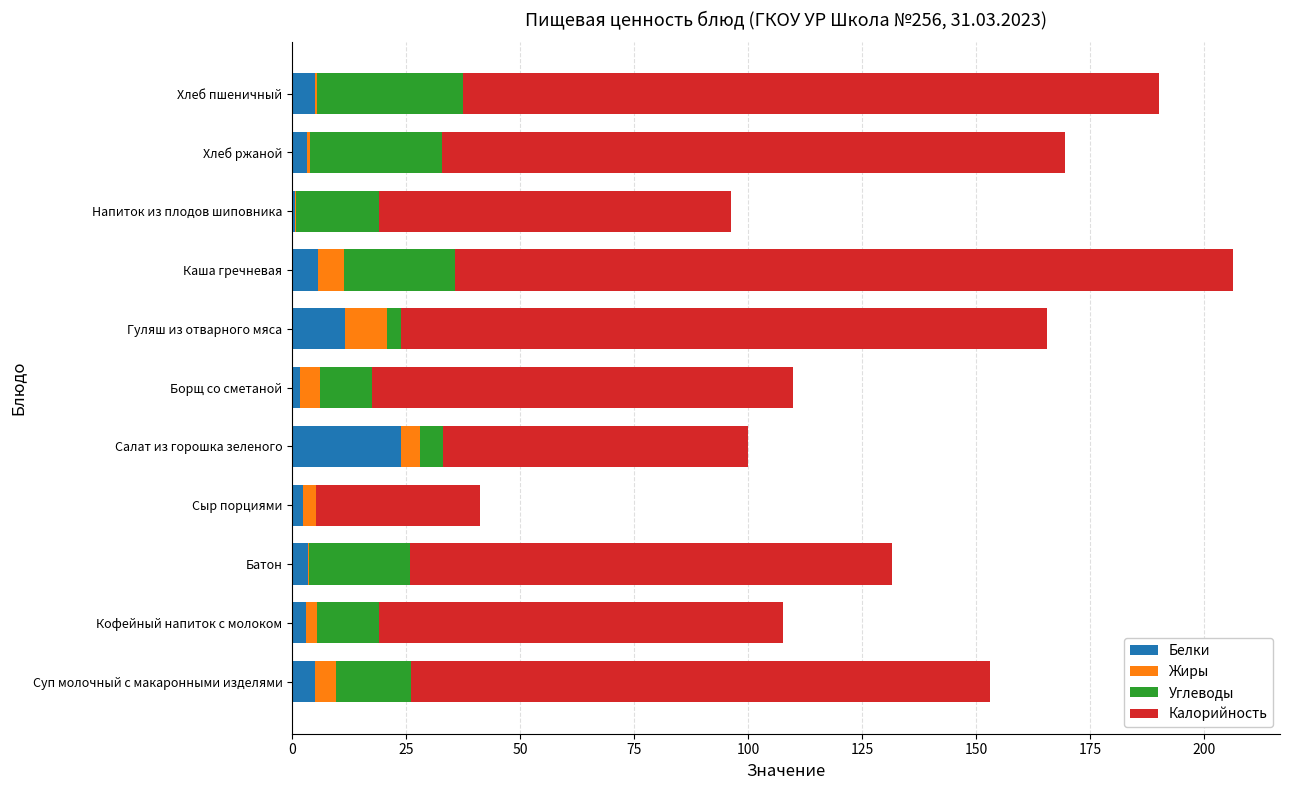

What is the total value across all series at Суп молочный с макаронными изделями?

153.1